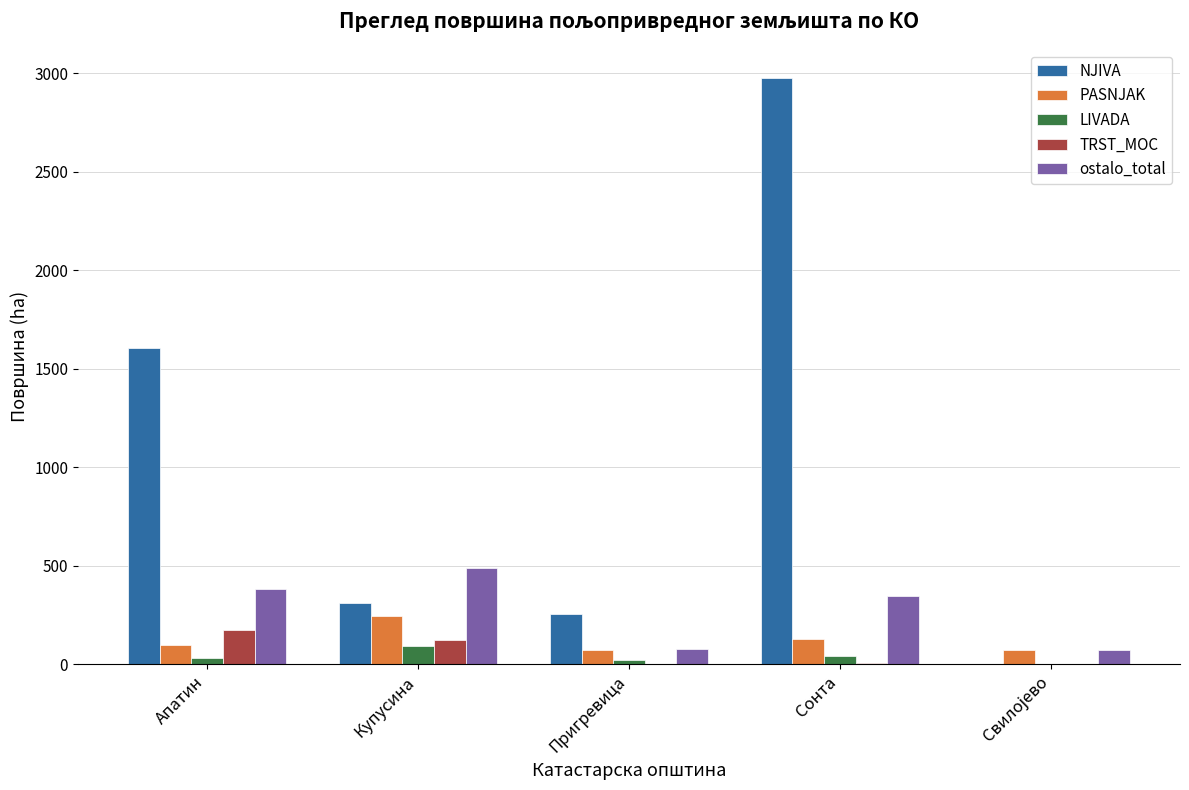

At which category is the sum across all series the highest?

Сонта